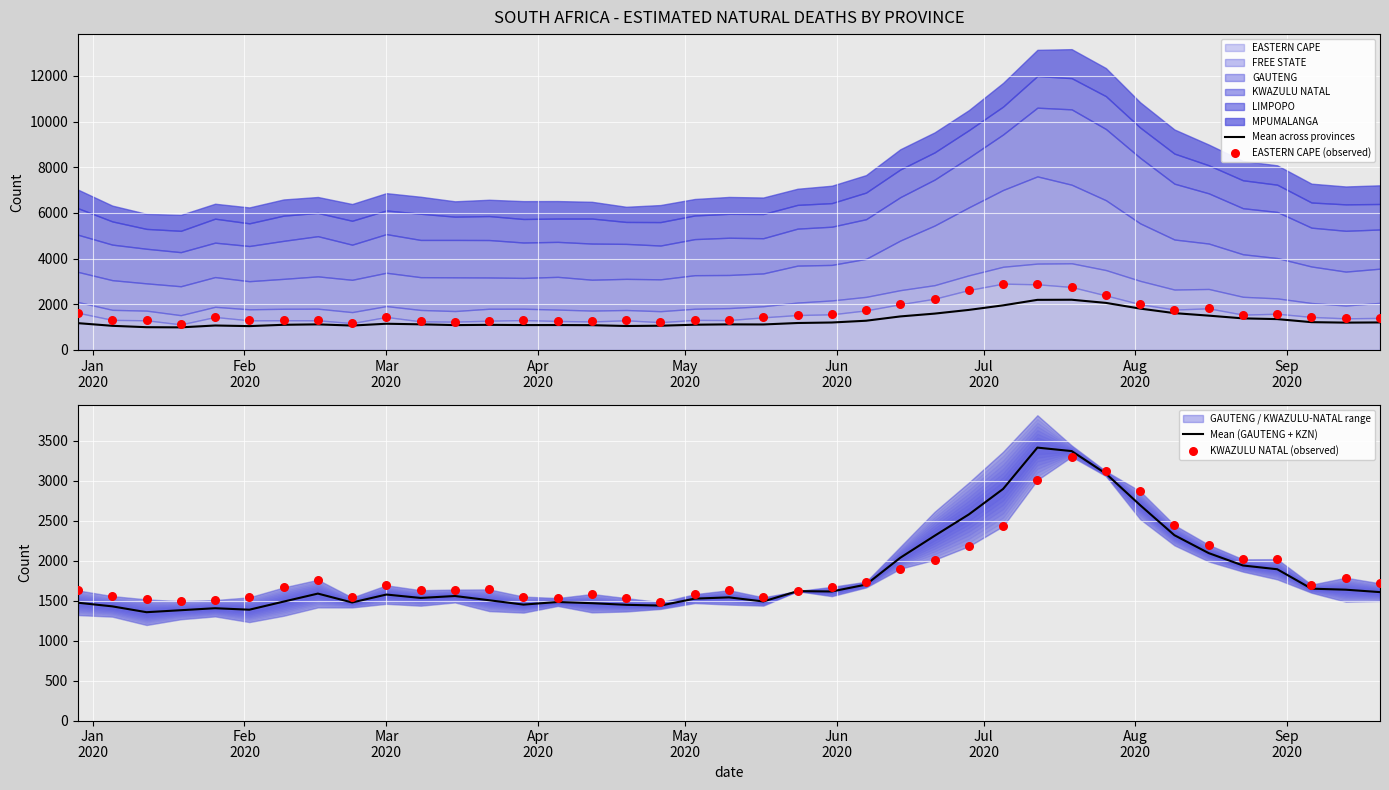

What is the highest value of the Mean across provinces series?

2195.6